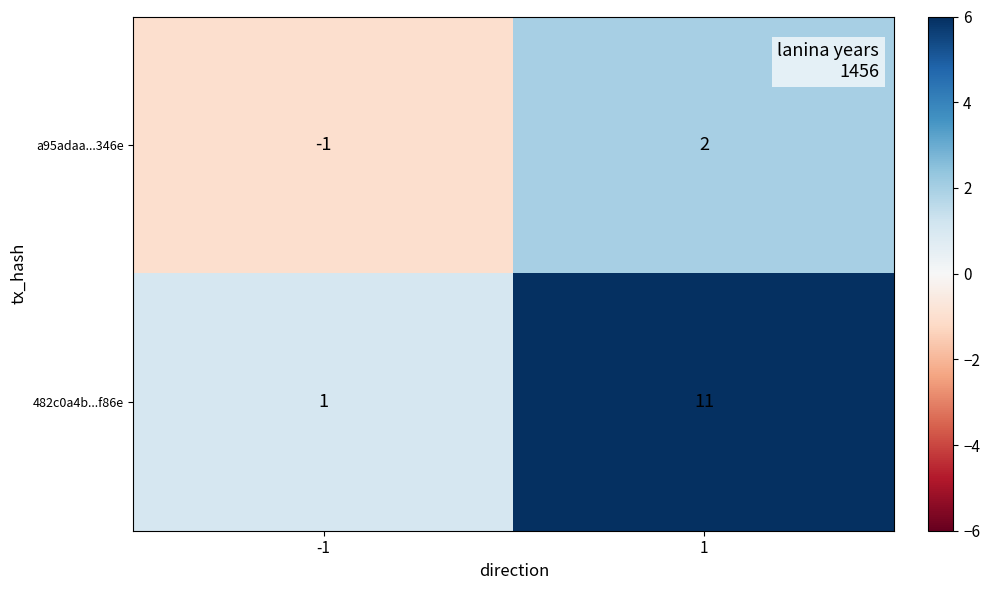

What is the sum of the 482c0a4b...f86e values at 1 and -1?

12